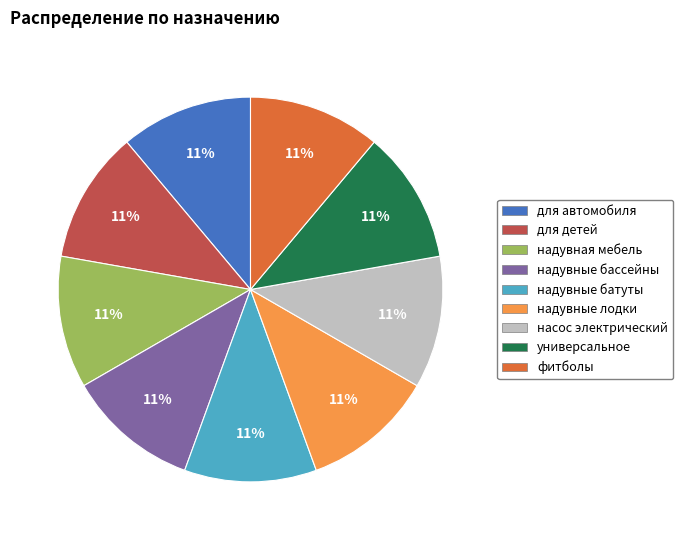

The надувные бассейны slice represents 11% of the pie. True or false?

True